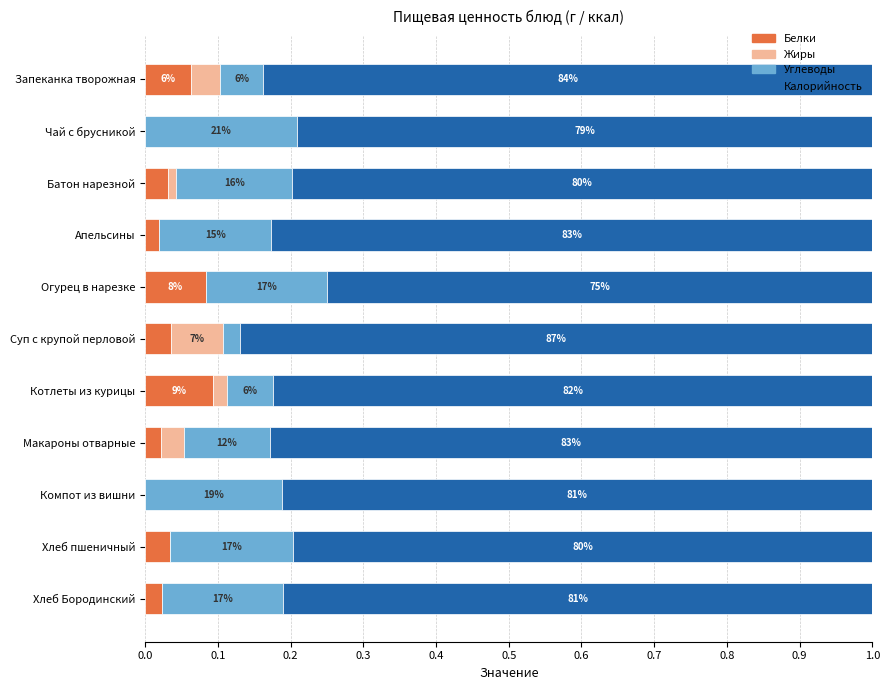

Rank the series by their maximum value, from lowest to highest.

Жиры, Белки, Углеводы, Калорийность